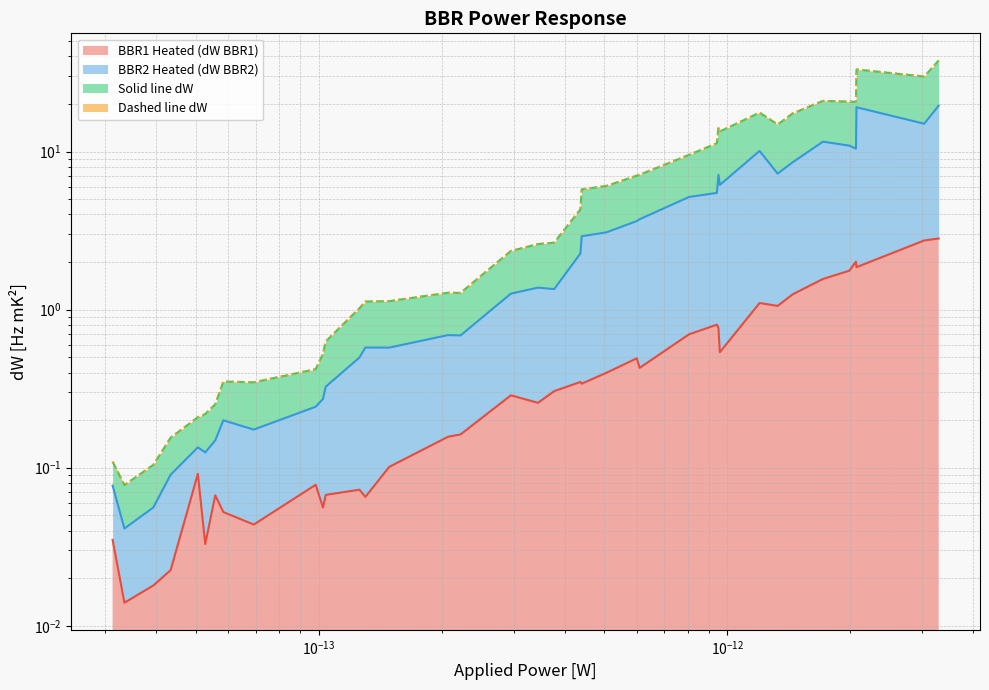

How many series are shown in this chart?

4